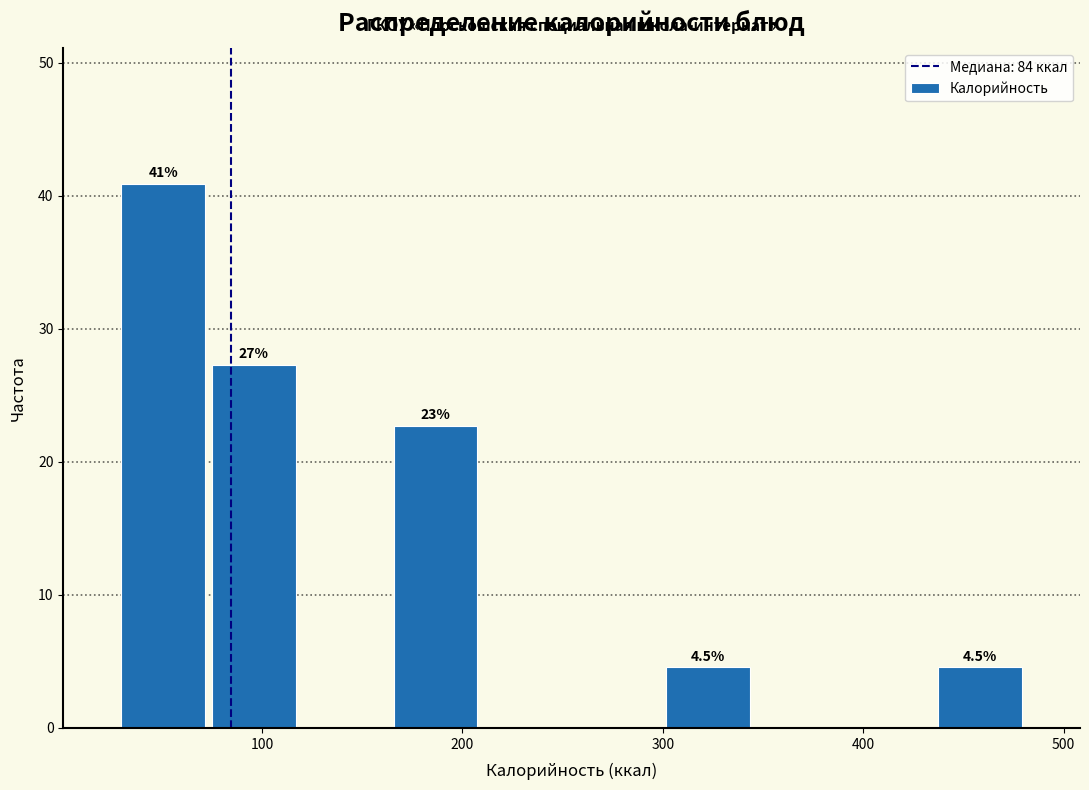

Over which range of the x-axis is the bar tallest?

30 to 70